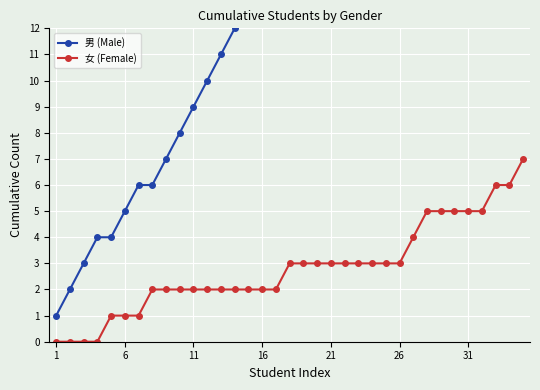

What is the highest value of the 女 (Female) series?

7